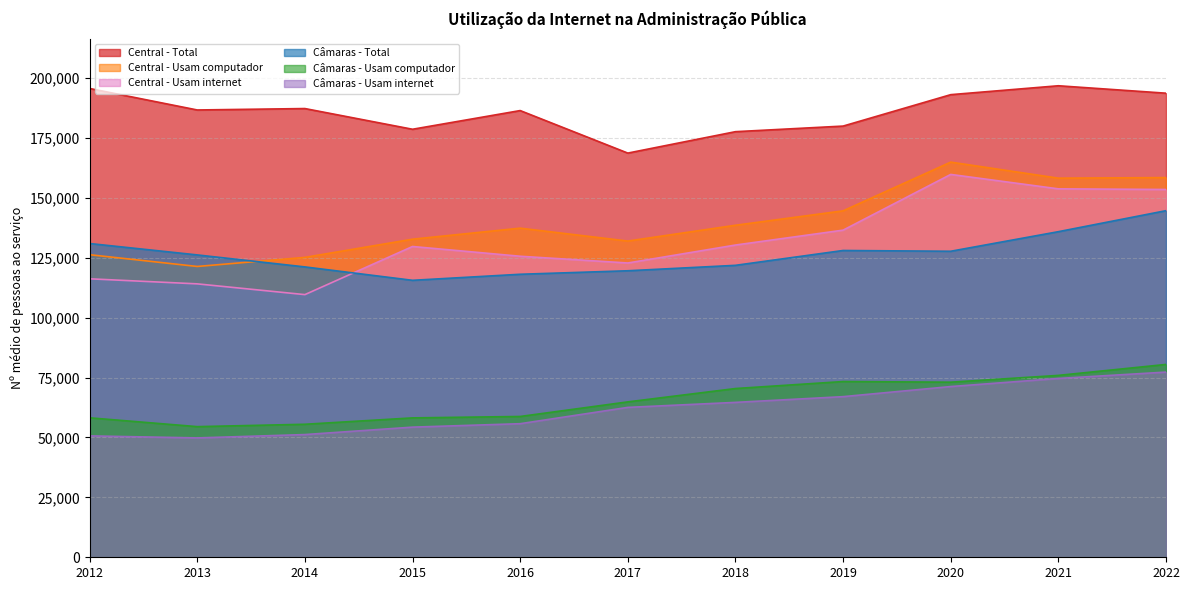

What is the total value across all series at 2017?

670255